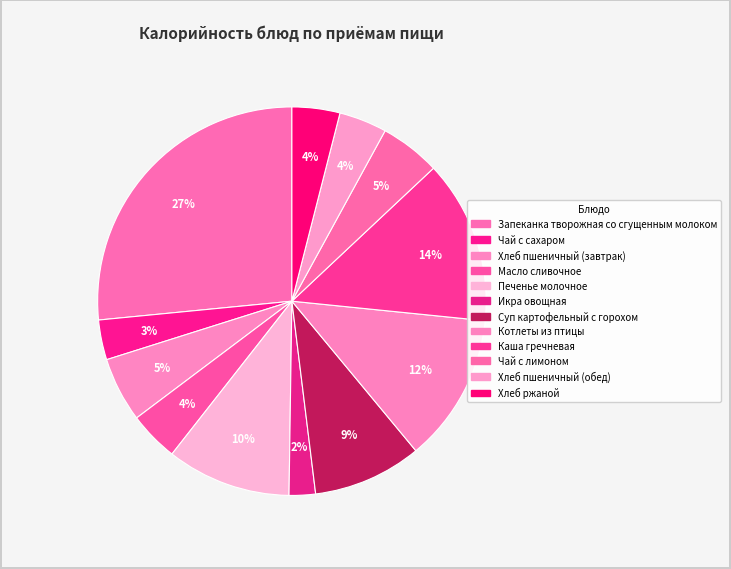

How many slices are in this pie chart?

12